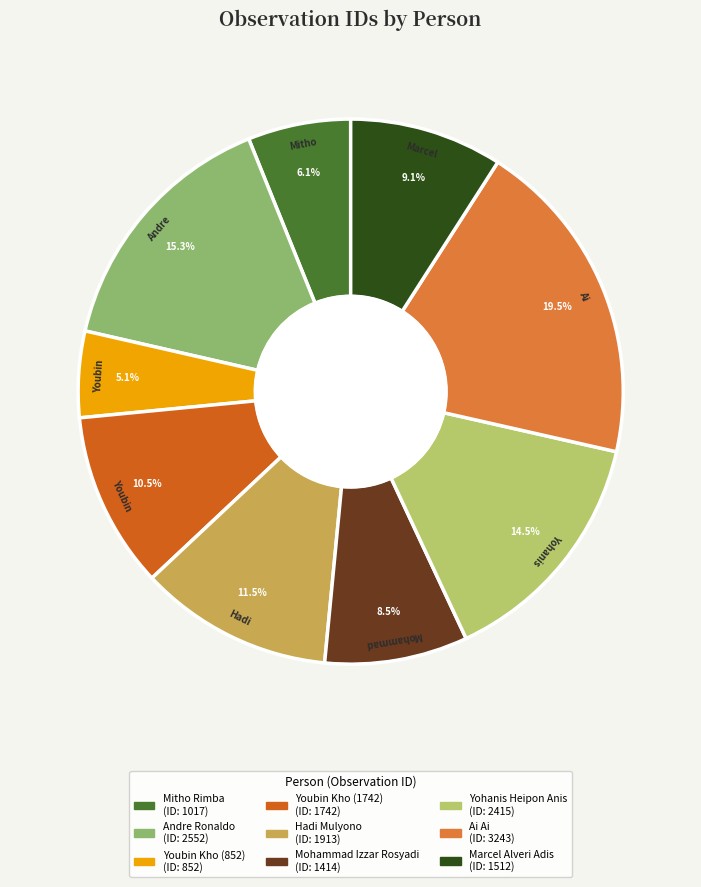

Which slice is the smallest?

Youbin Kho (852)